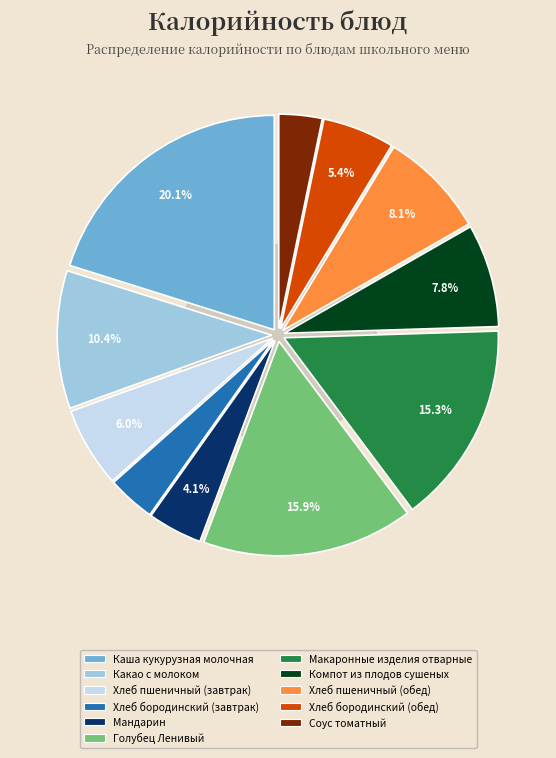

Is the sum of Каша кукурузная молочная and Хлеб бородинский (обед) greater than half?

No